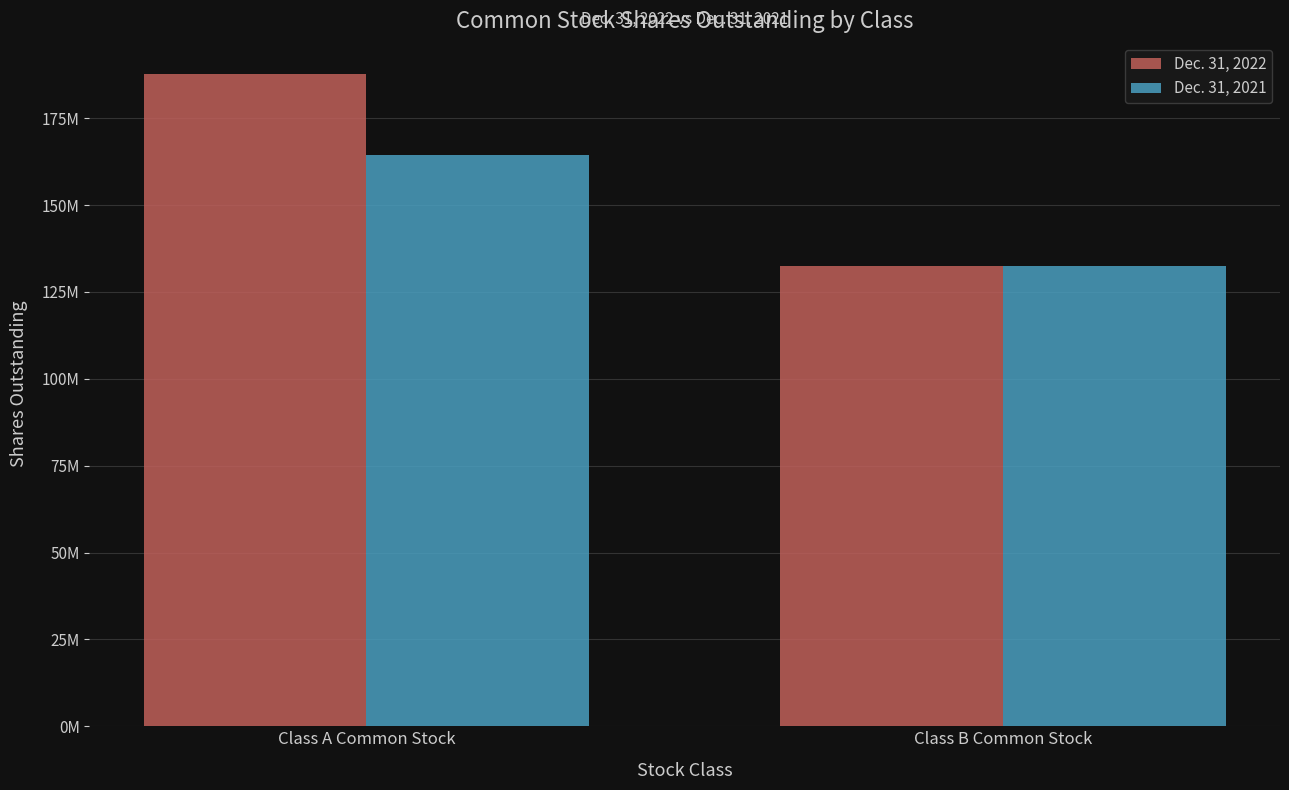

Reading left to right, list all the values displayed in this chart.

Dec. 31, 2022: 187599812	132354128
Dec. 31, 2021: 164377306	132354128